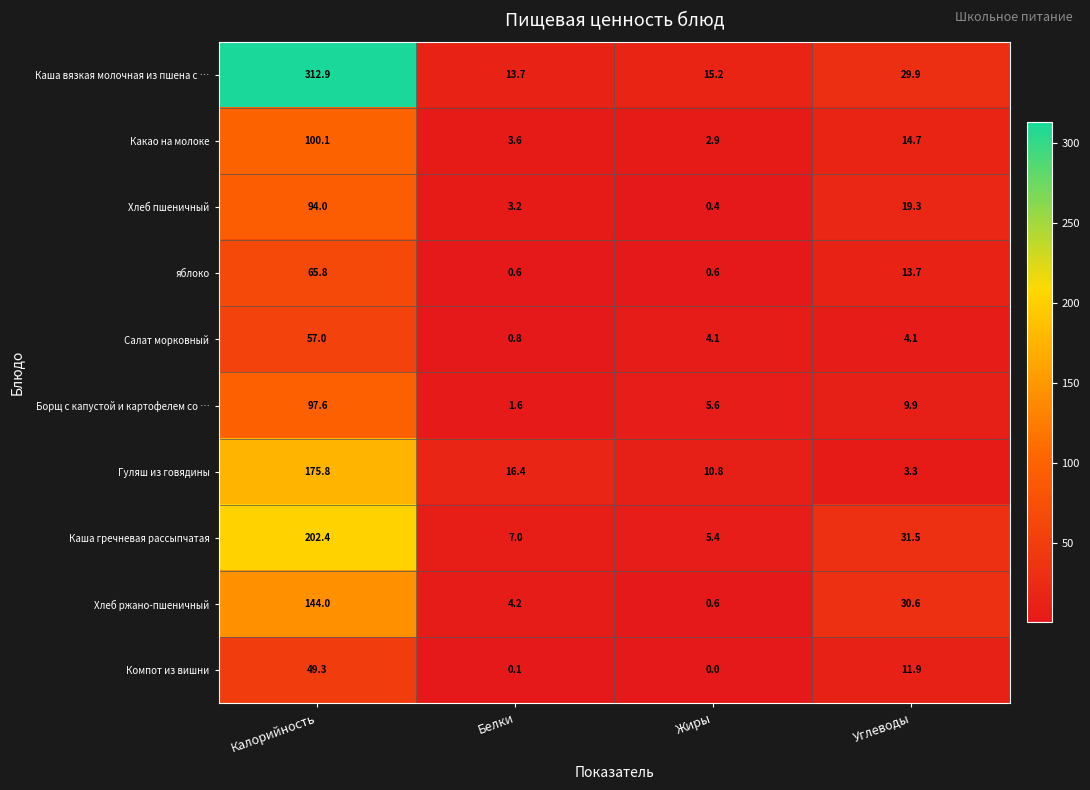

Which series has the largest total across all categories?

Каша вязкая молочная из пшена с …